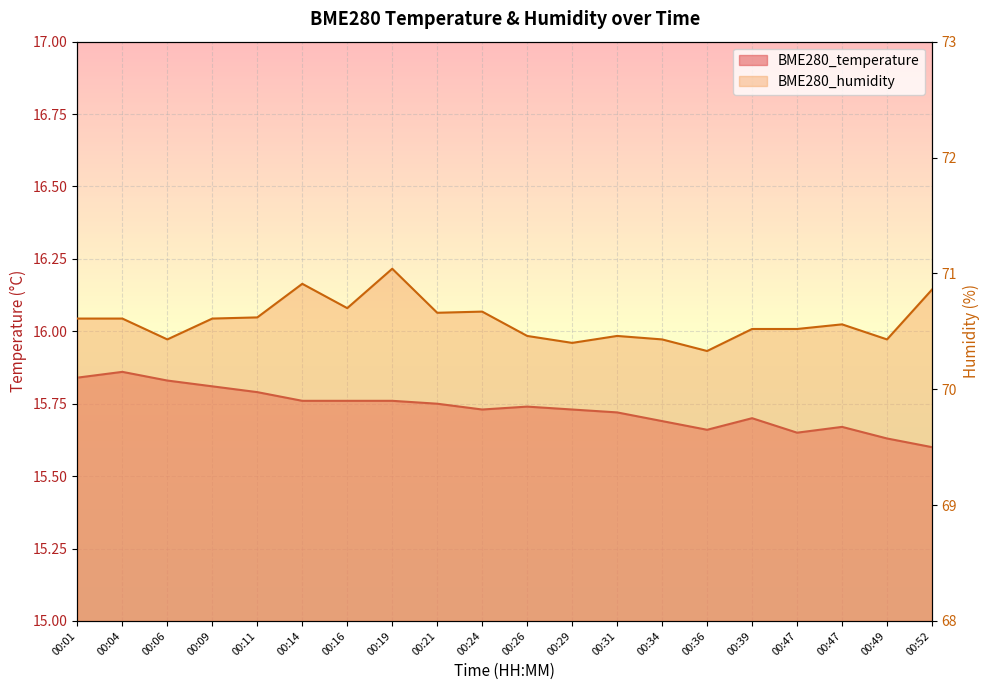

What is the value of the BME280_humidity point at the 9th from the left?

70.7